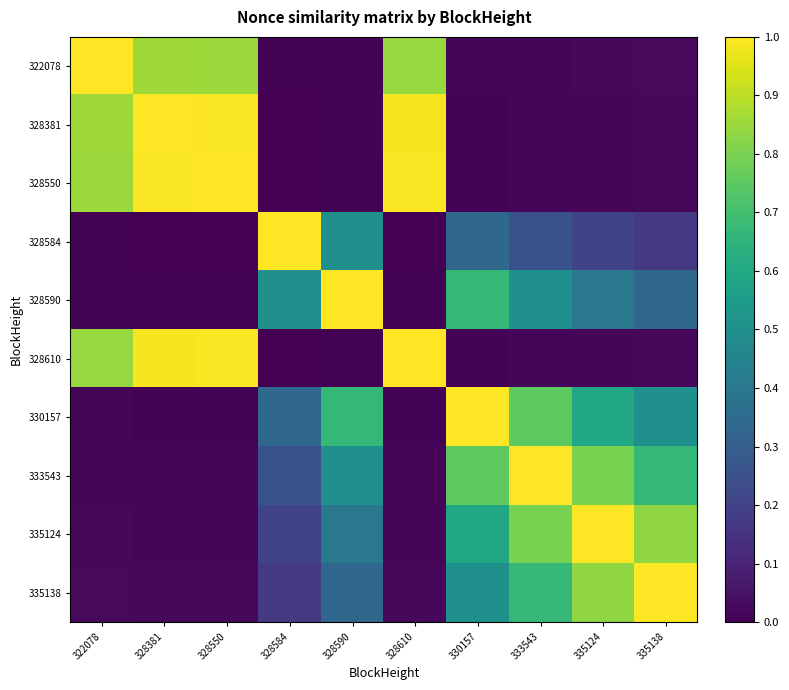

How many categories are shown in the chart?

10